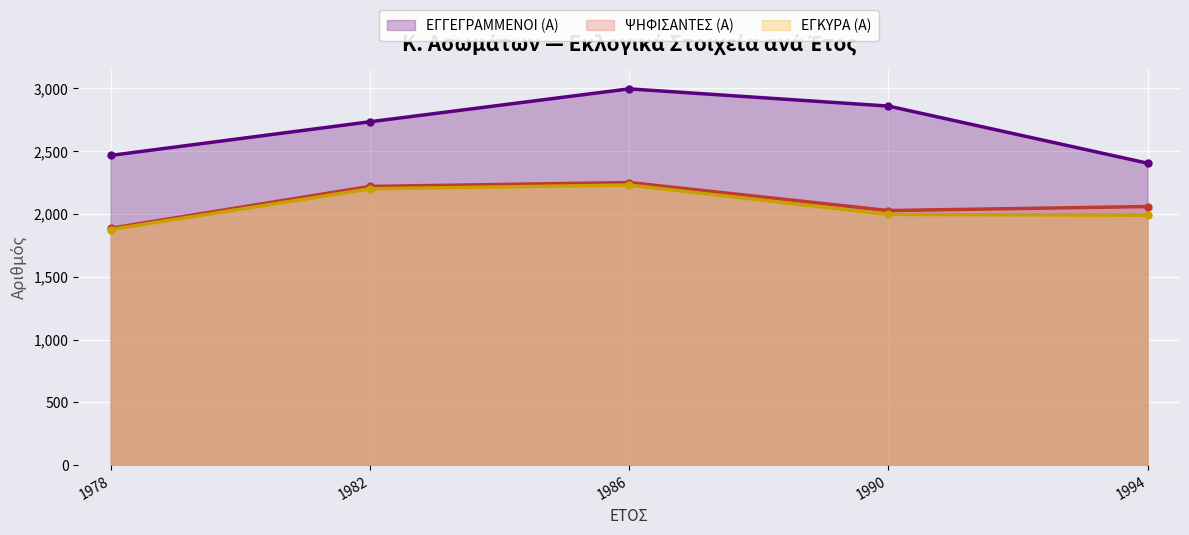

True or false: ΕΓΚΥΡΑ (Α) has more than 2 points higher than both neighbors.

False